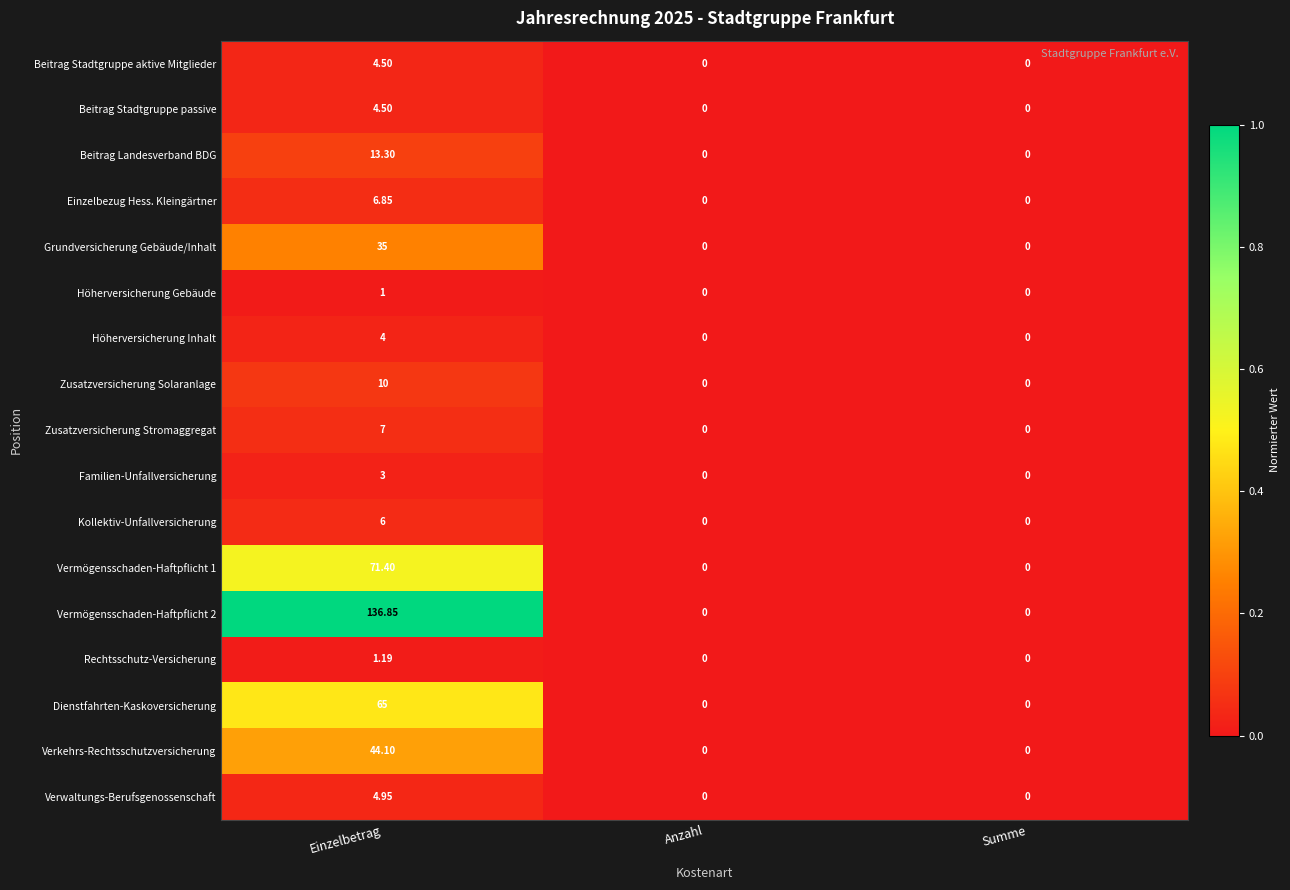

How many distinct data groups are displayed?

17